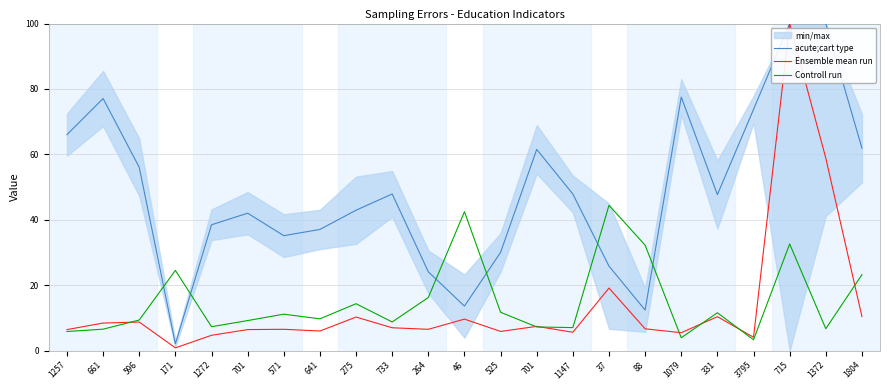

Between 733 and 3795, which series saw the biggest shift?

acute;cart type